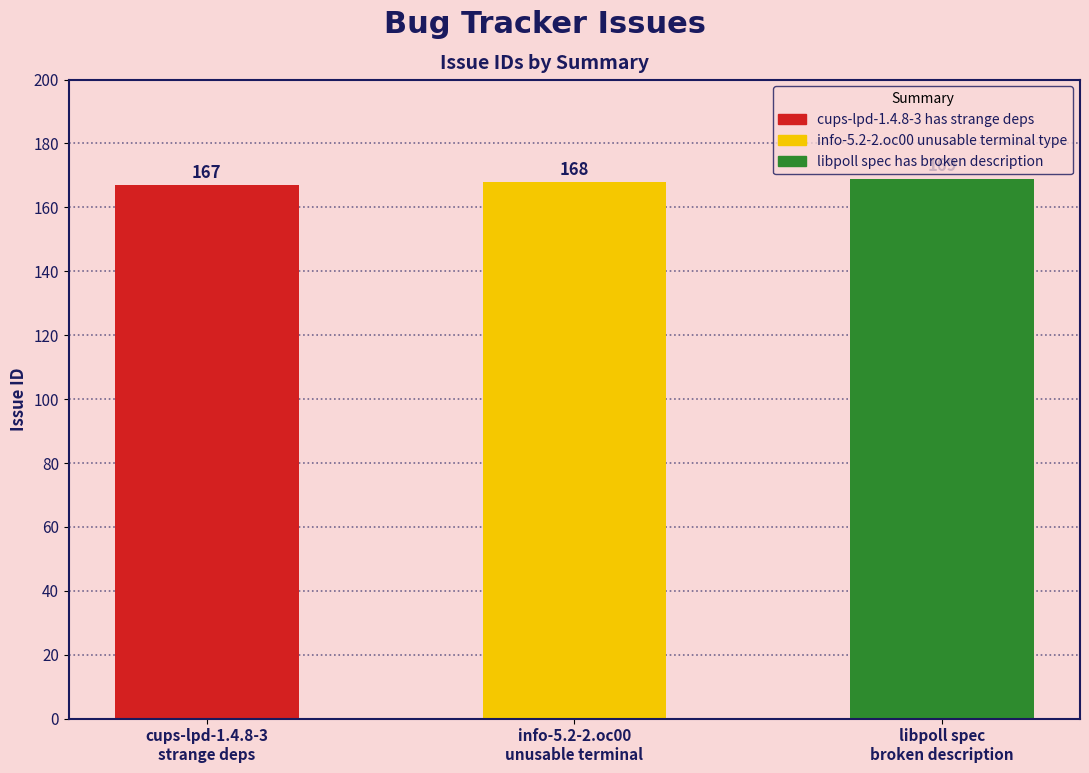

How many data points are less than 168?

1